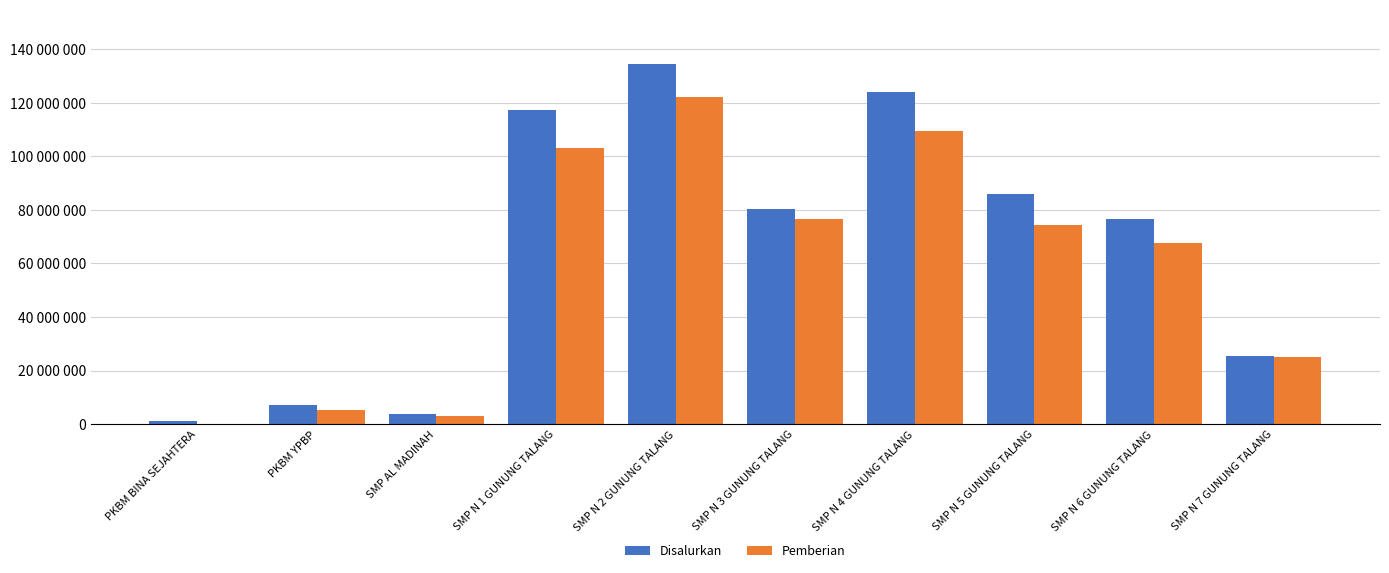

What is the sum of all Pemberian values?

586500000